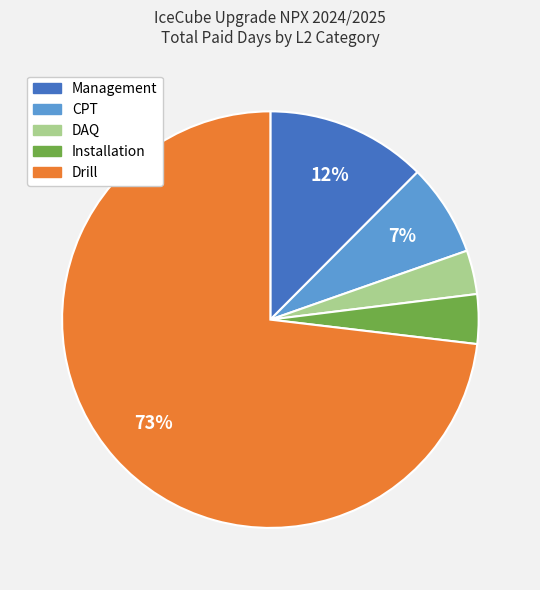

Is there any slice that represents more than half of the pie?

Yes